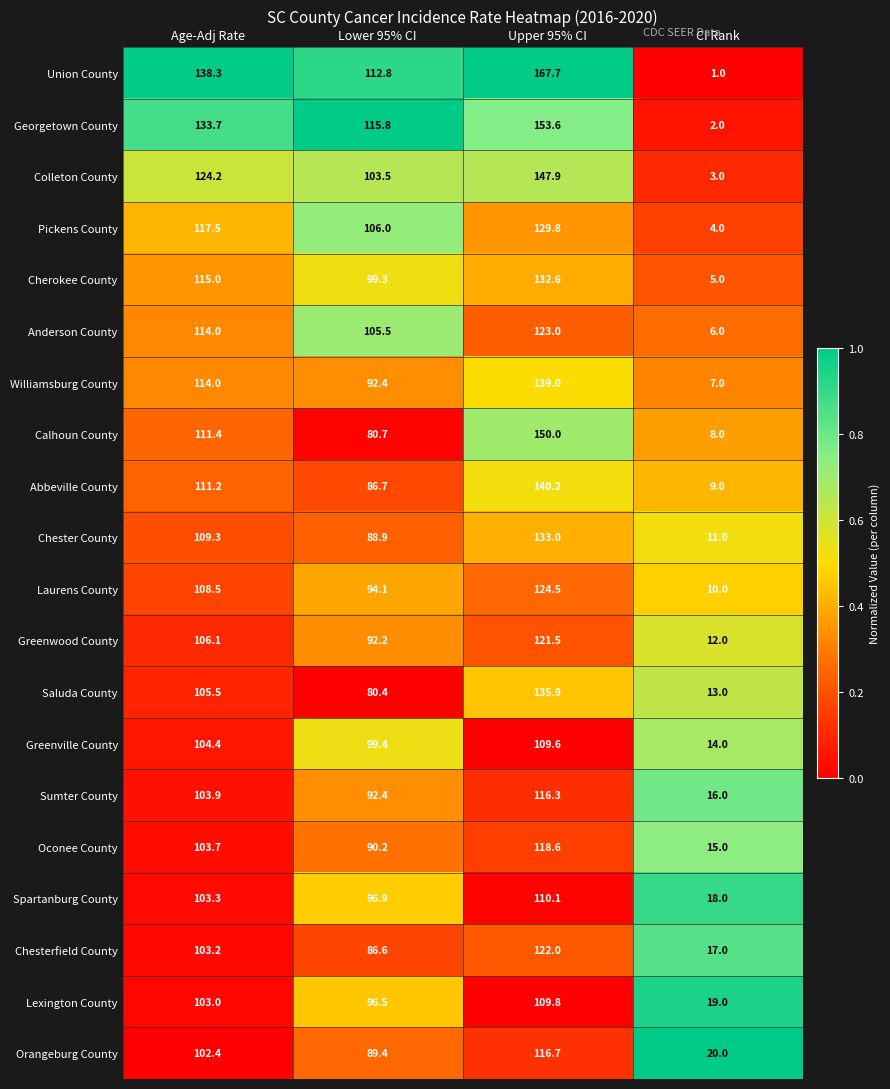

Which series has the largest total across all categories?

Union County